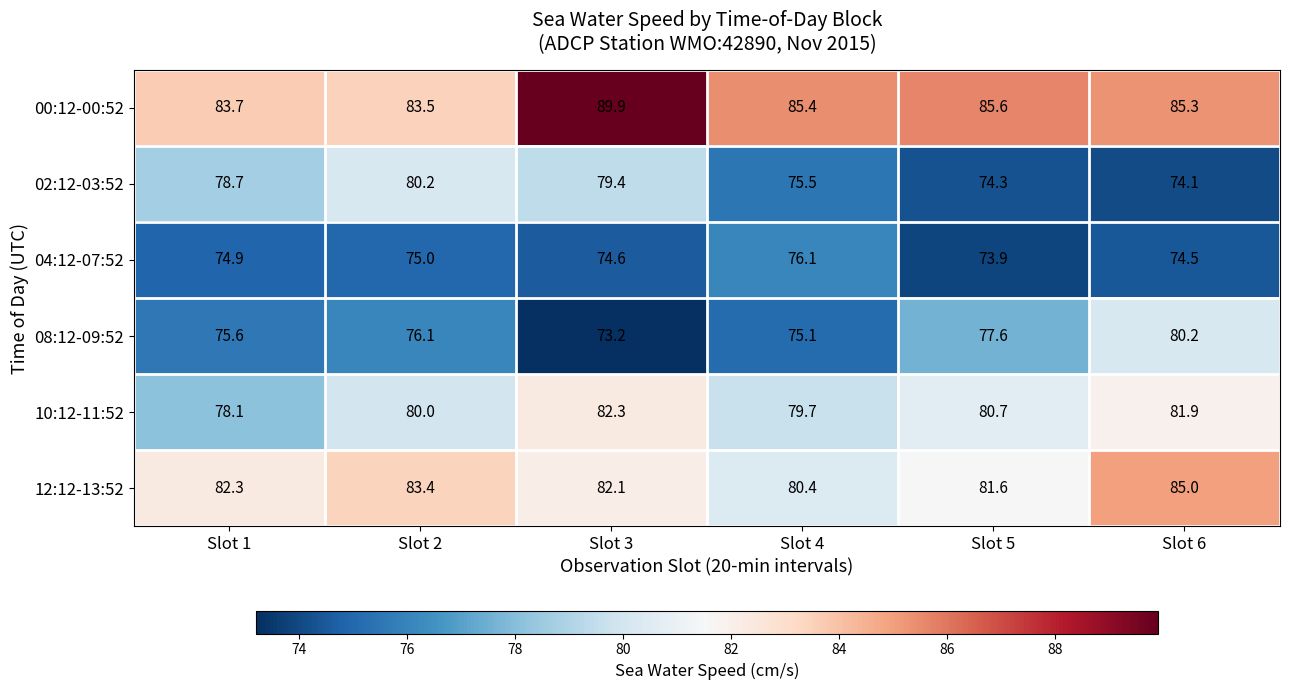

Which category has the lowest value across all series?

Slot 3